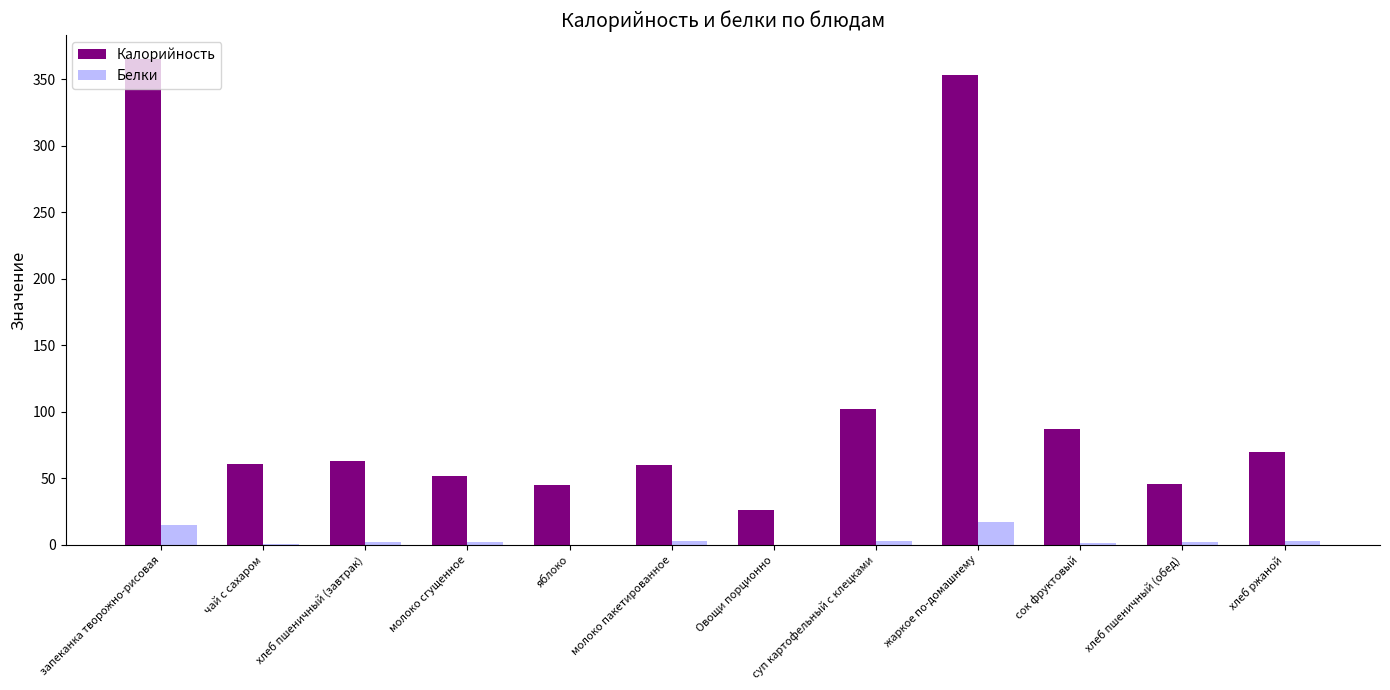

The value of Калорийность at суп картофельный с клецками is 102.0. True or false?

True